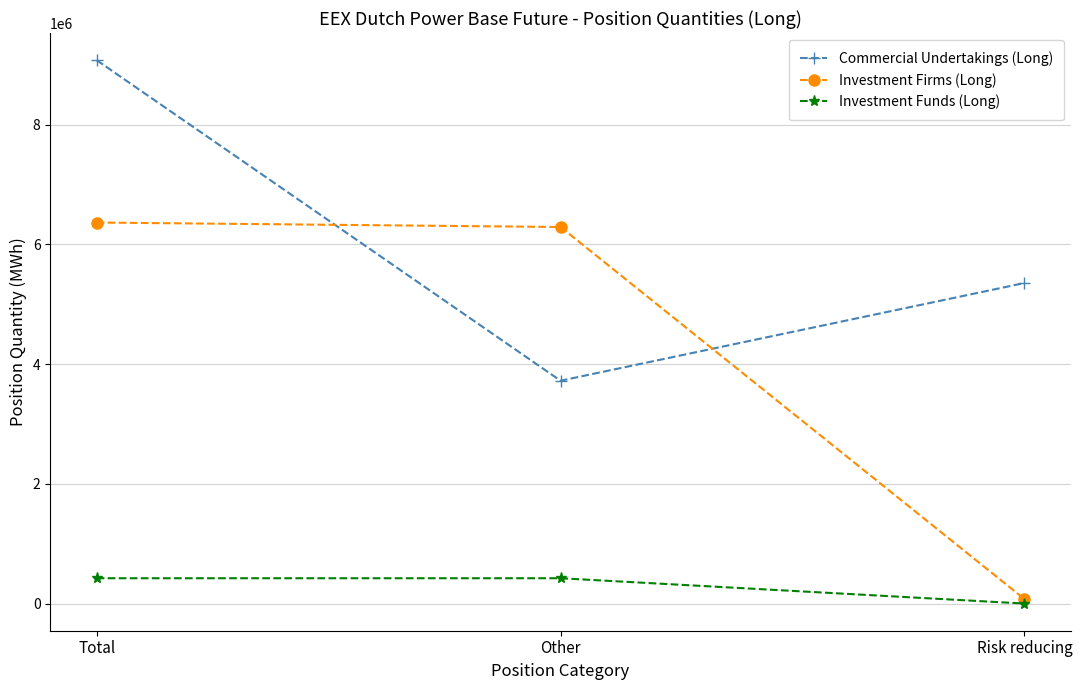

What is the sum of all Commercial Undertakings (Long) values?

18153622